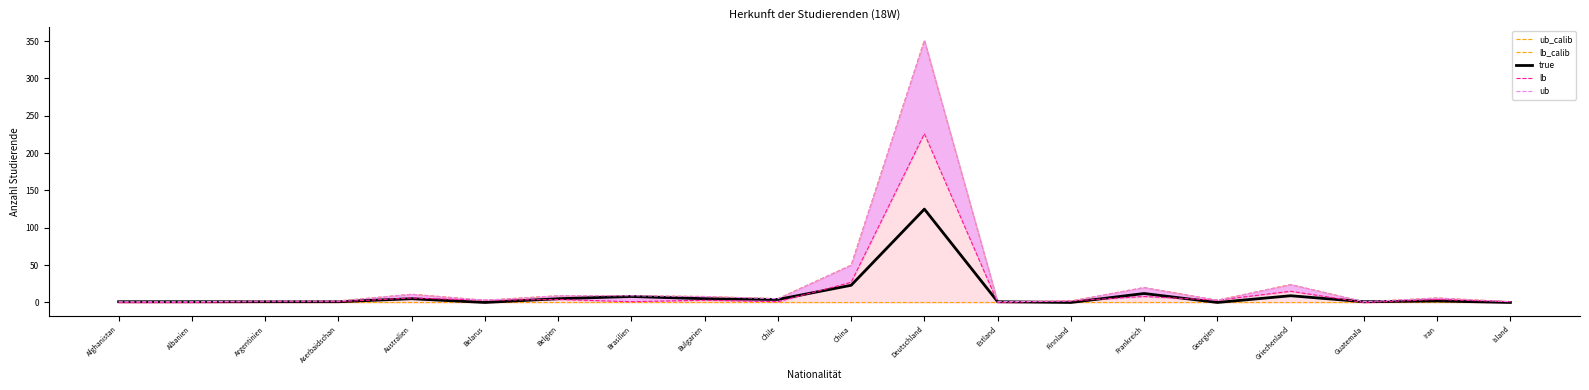

Reading left to right, transcribe all the data shown in this chart.

ub_calib: Afghanistan=1	Albanien=1	Argentinien=2	Aserbaidschan=2	Australien=11	Belarus=3	Belgien=9	Brasilien=9	Bulgarien=8	Chile=5	China=50	Deutschland=351	Estland=1	Finnland=2	Frankreich=20	Georgien=3	Griechenland=24	Guatemala=1	Iran=6	Island=1
lb_calib: Afghanistan=0	Albanien=0	Argentinien=0	Aserbaidschan=0	Australien=0	Belarus=0	Belgien=0	Brasilien=0	Bulgarien=0	Chile=0	China=0	Deutschland=0	Estland=0	Finnland=0	Frankreich=0	Georgien=0	Griechenland=0	Guatemala=0	Iran=0	Island=0
true: Afghanistan=1	Albanien=1	Argentinien=1	Aserbaidschan=1	Australien=5	Belarus=0	Belgien=5	Brasilien=8	Bulgarien=5	Chile=4	China=23	Deutschland=125	Estland=1	Finnland=0	Frankreich=12	Georgien=0	Griechenland=9	Guatemala=1	Iran=2	Island=0
lb: Afghanistan=0	Albanien=0	Argentinien=1	Aserbaidschan=1	Australien=6	Belarus=3	Belgien=4	Brasilien=1	Bulgarien=3	Chile=1	China=27	Deutschland=226	Estland=0	Finnland=2	Frankreich=8	Georgien=3	Griechenland=15	Guatemala=0	Iran=4	Island=1
ub: Afghanistan=1	Albanien=1	Argentinien=2	Aserbaidschan=2	Australien=11	Belarus=3	Belgien=9	Brasilien=9	Bulgarien=8	Chile=5	China=50	Deutschland=351	Estland=1	Finnland=2	Frankreich=20	Georgien=3	Griechenland=24	Guatemala=1	Iran=6	Island=1